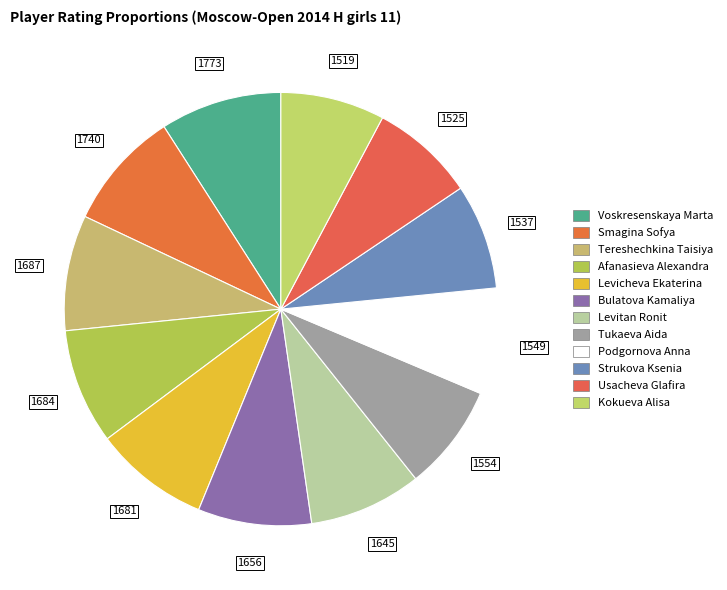

Between Kokueva Alisa and Levitan Ronit, which is larger?

Levitan Ronit